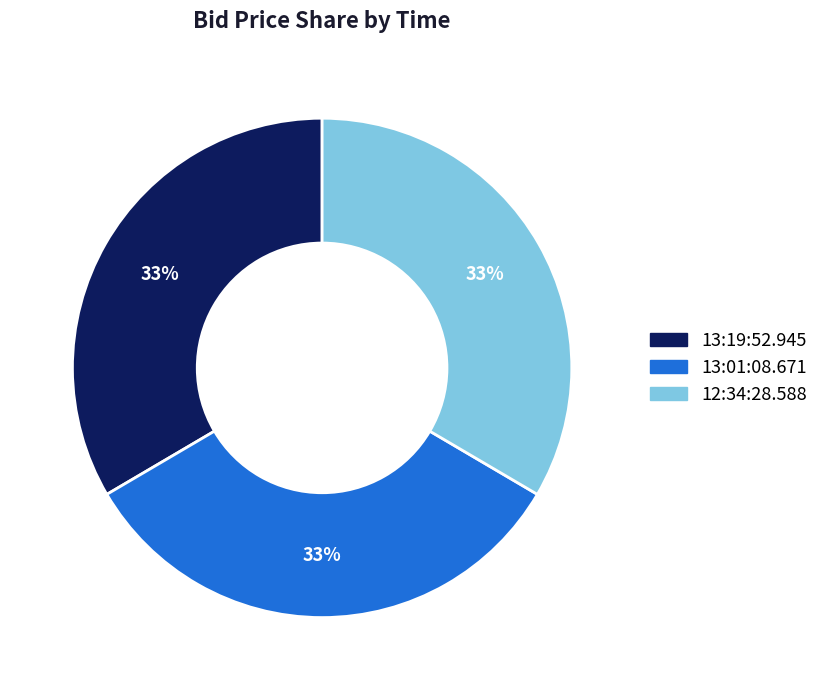

To the nearest percent, what is the average slice percentage?

33%